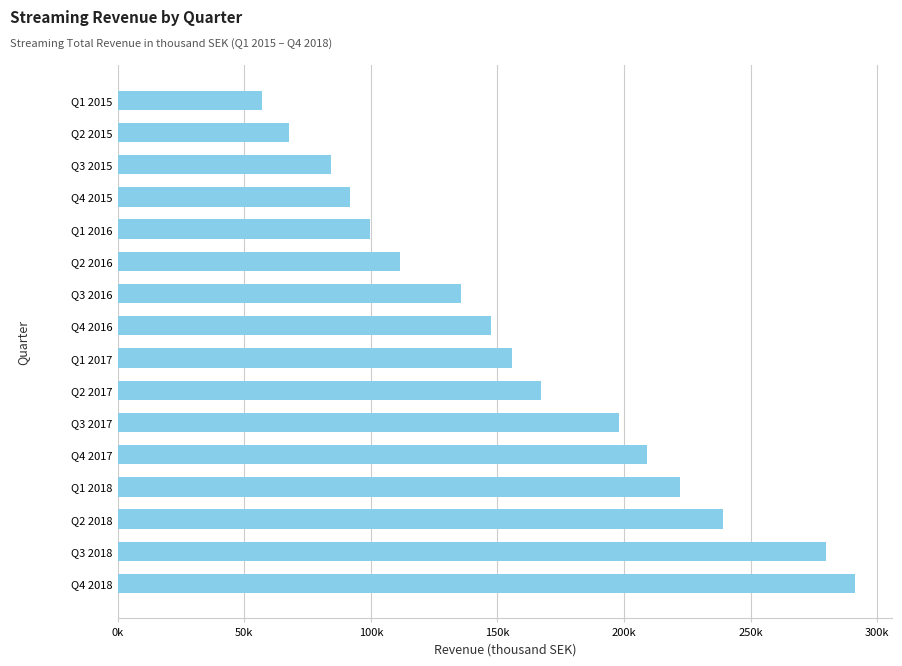

Does the chart contain any negative values?

No